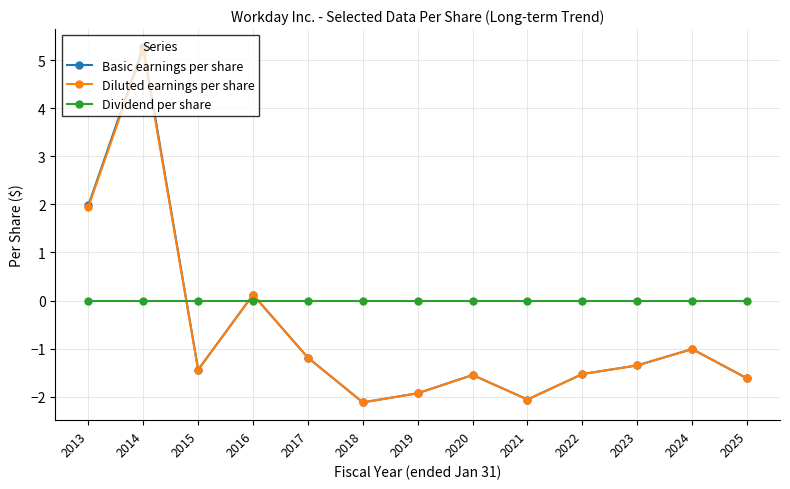

How many lines are shown in the chart?

3